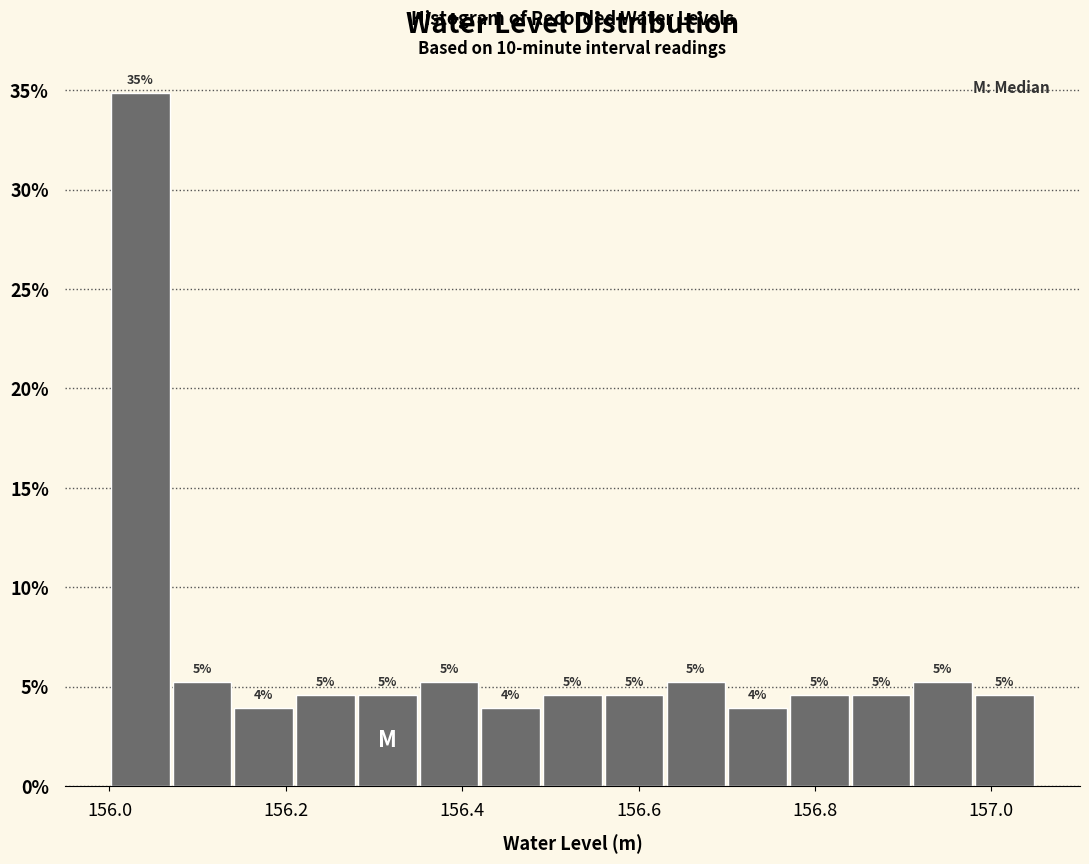

Read against the x-axis, roughly where is the centre of the tallest bar?

156.04